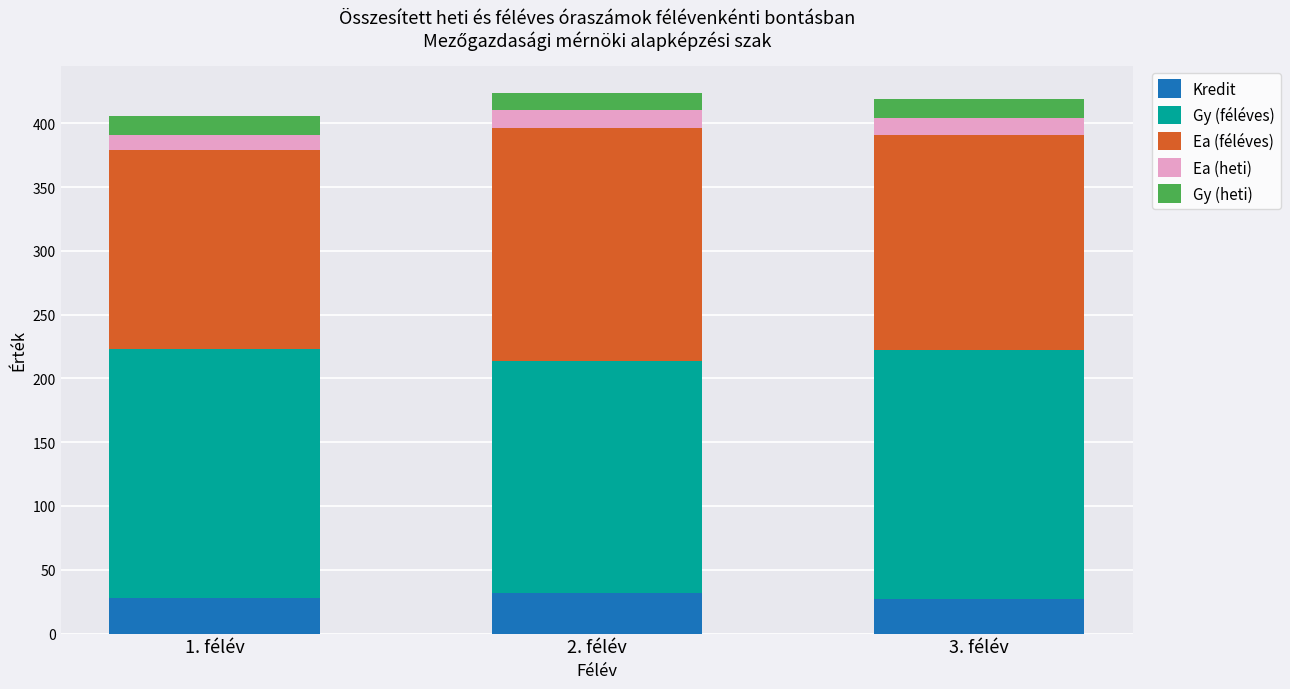

What is the total value across all series at 1. félév?

406